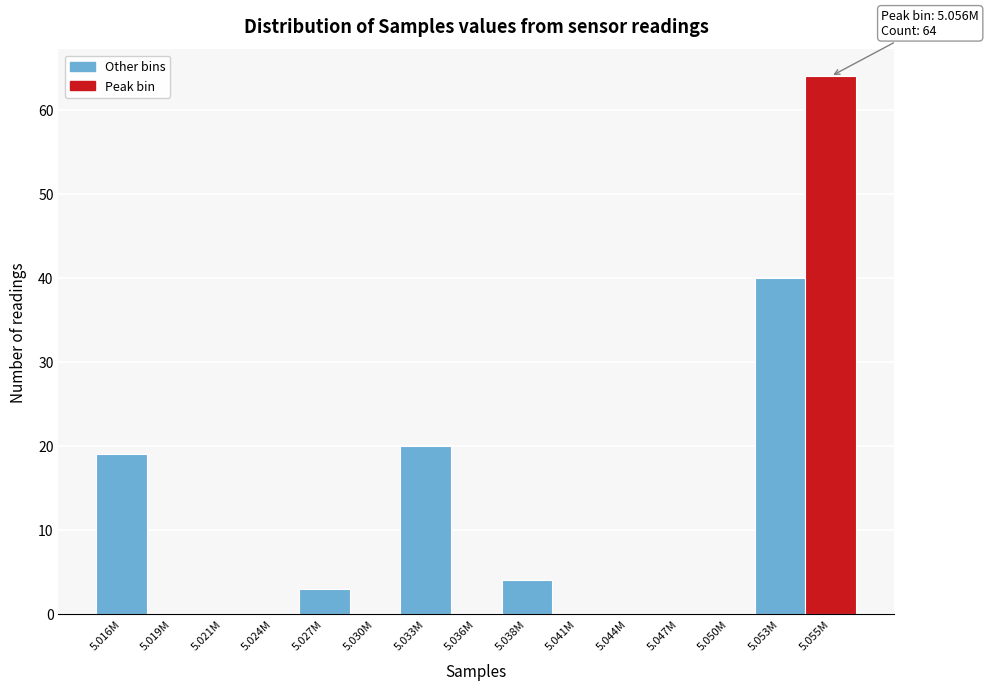

Reading right to left, extract all data points from this chart.

5.055M=64	5.053M=40	5.050M=0	5.047M=0	5.044M=0	5.041M=0	5.038M=4	5.036M=0	5.033M=20	5.030M=0	5.027M=3	5.024M=0	5.021M=0	5.019M=0	5.016M=19